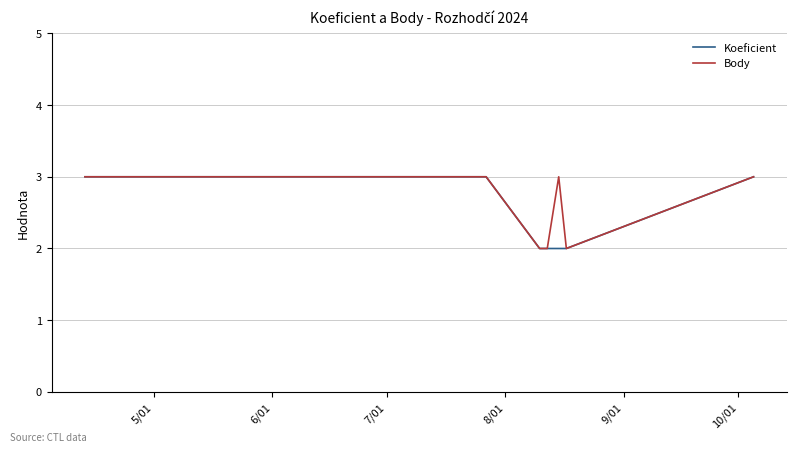

Rank the series by their average value, from highest to lowest.

Body, Koeficient